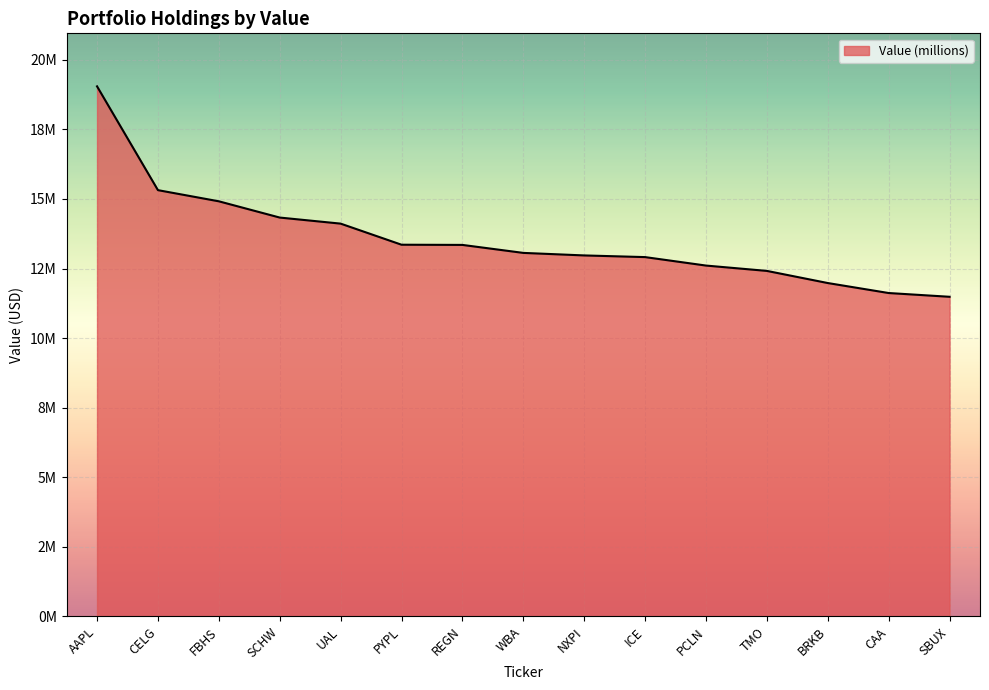

Which has a higher value, ICE or TMO?

ICE